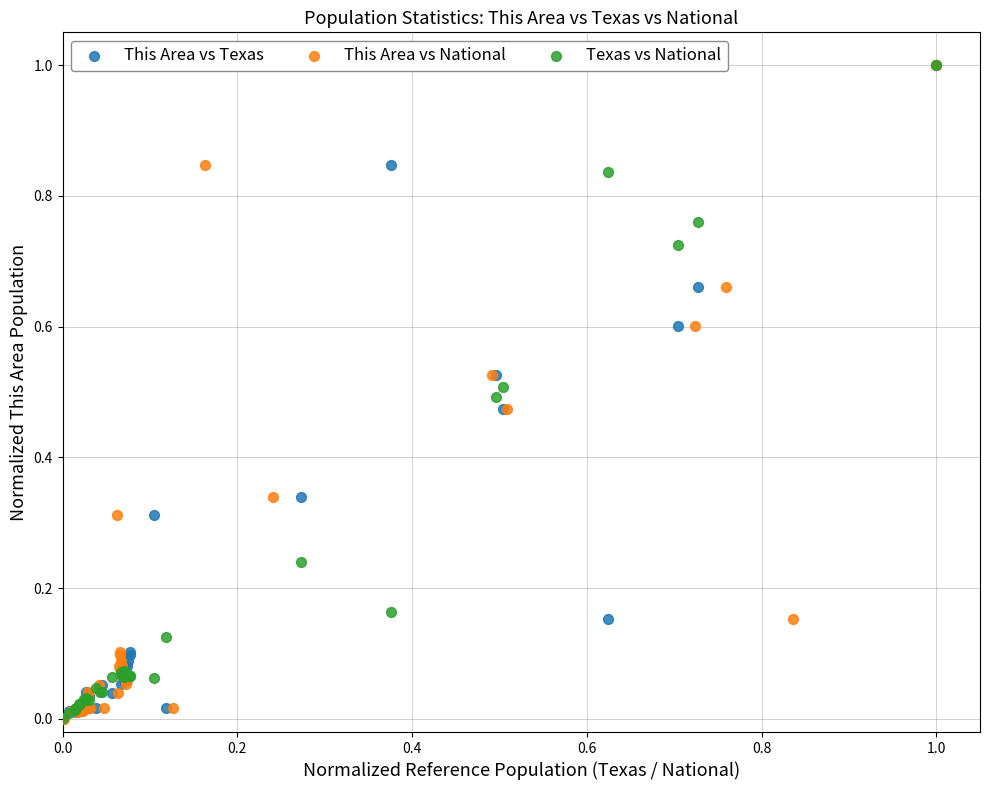

What are all the series names shown in the legend?

This Area vs Texas, This Area vs National, Texas vs National